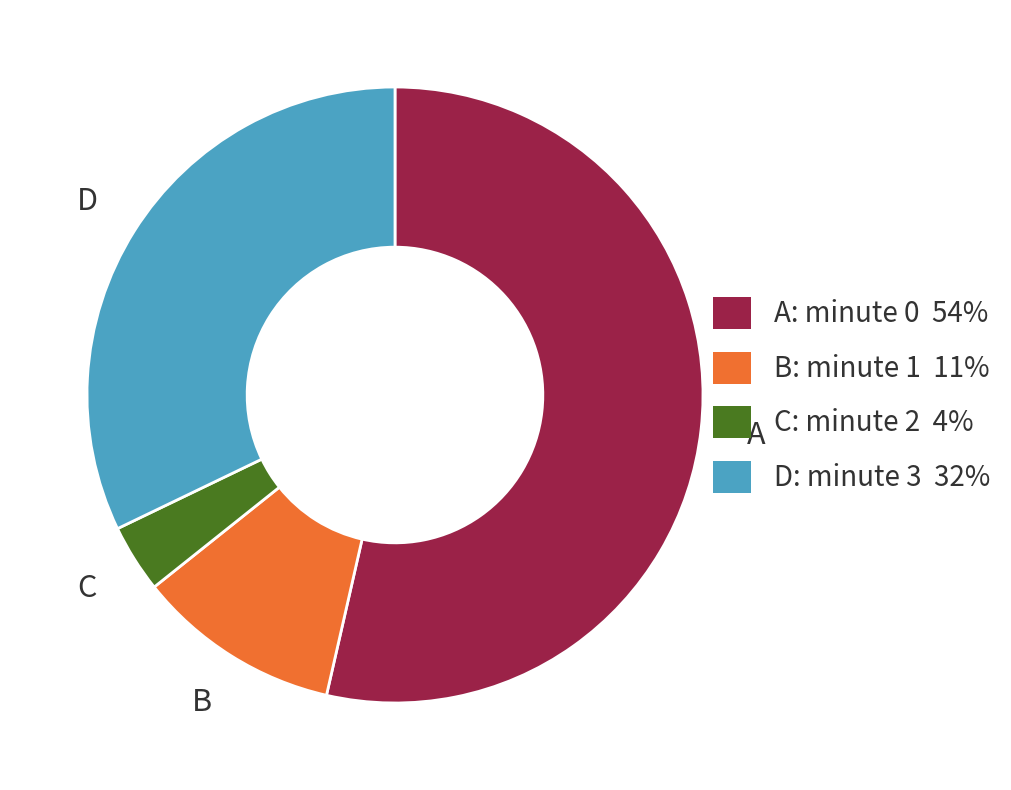

Is there a majority slice in this chart?

Yes